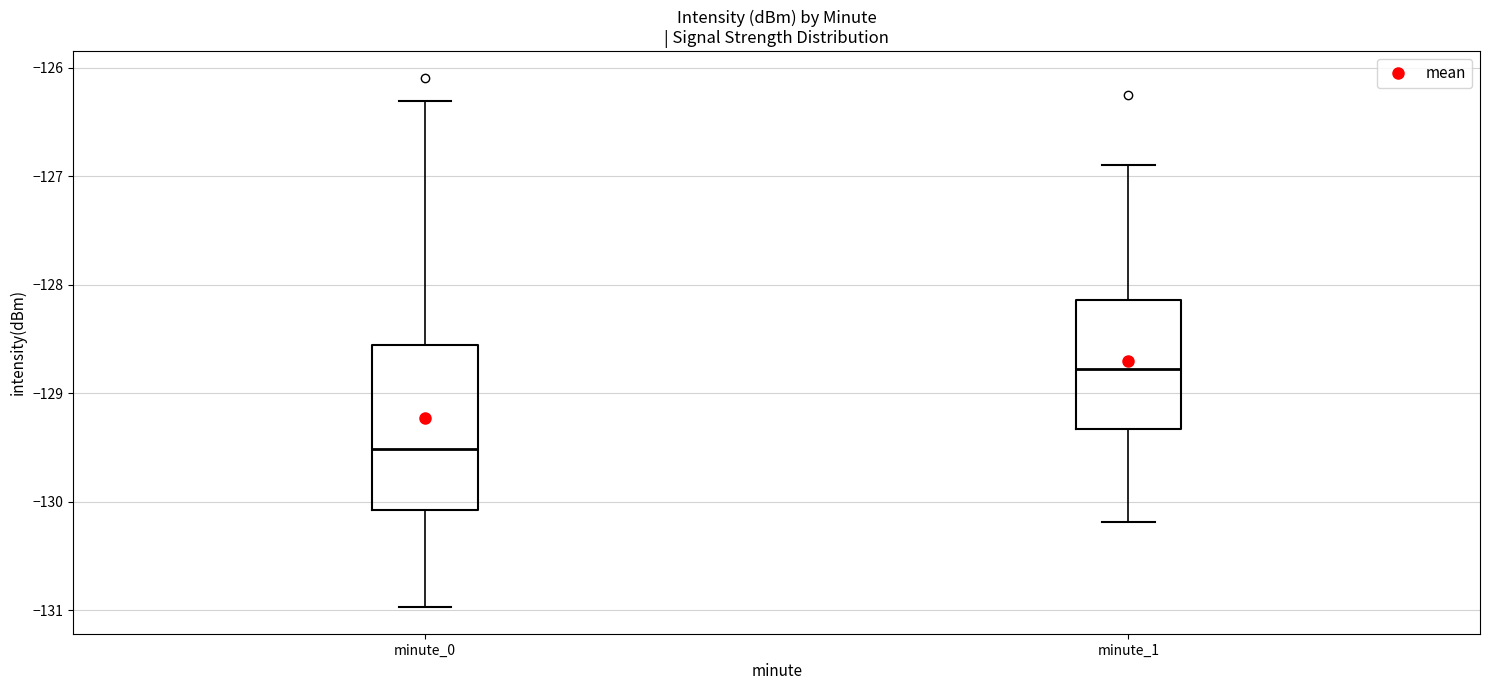

Which box has the lowest median line?

minute_0